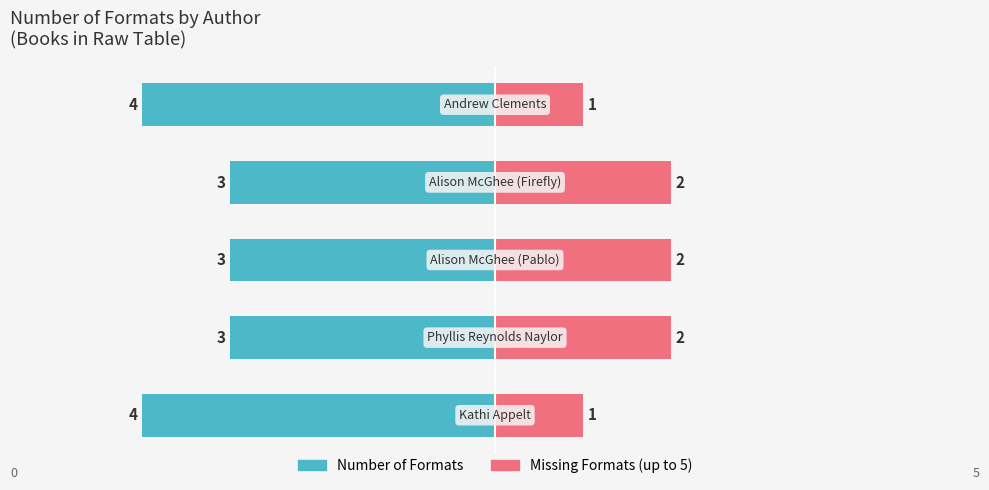

What is the difference between the maximum and second lowest values in the Number of Formats series?

1